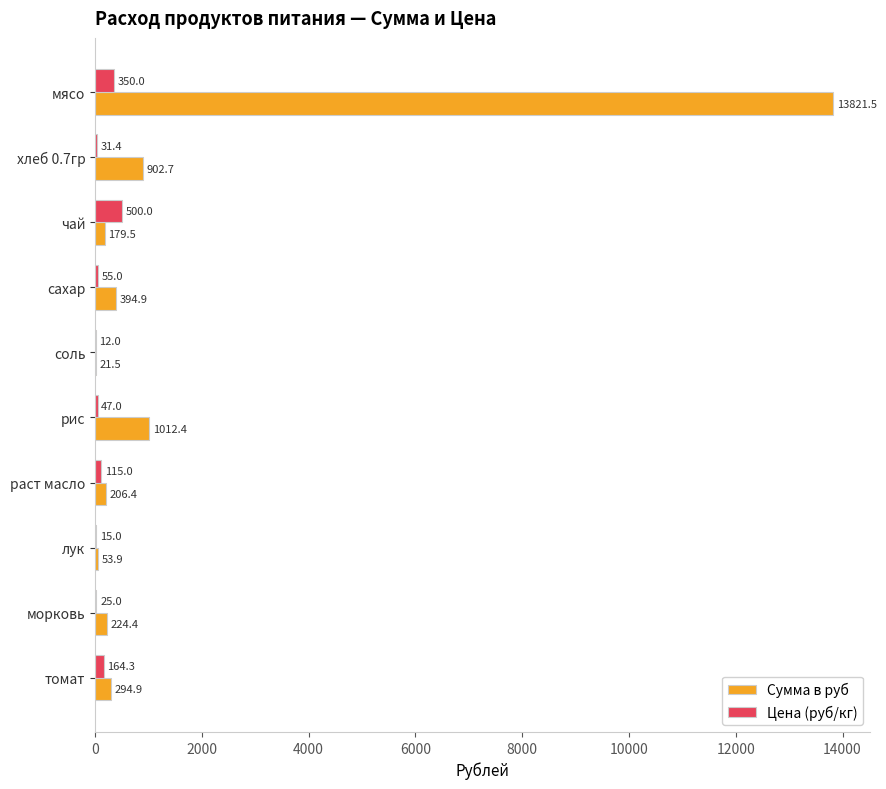

What are all the series names shown in the legend?

Сумма в руб, Цена (руб/кг)